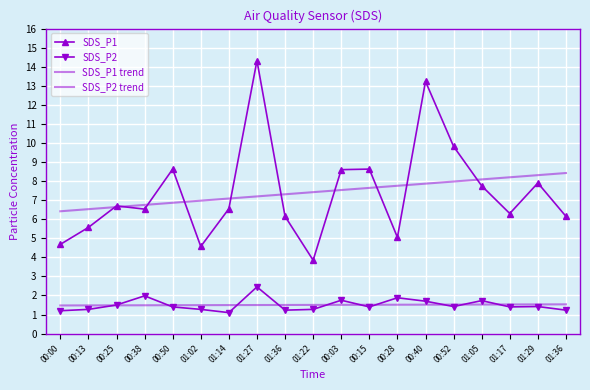

Which series changed the most between 00:00 and 00:03?

SDS_P1